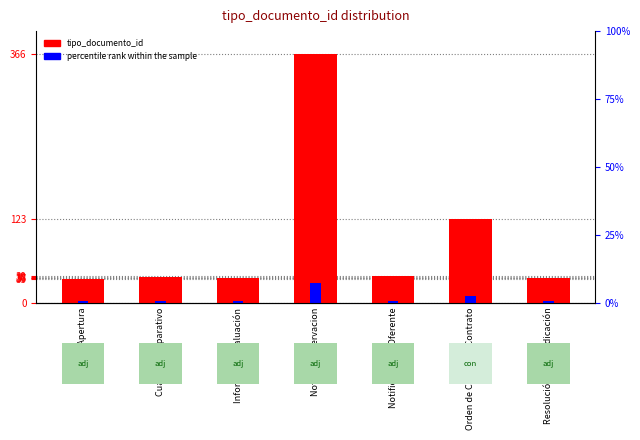

What value does the tipo_documento_id series have at Cuadro Comparativo?

38.0